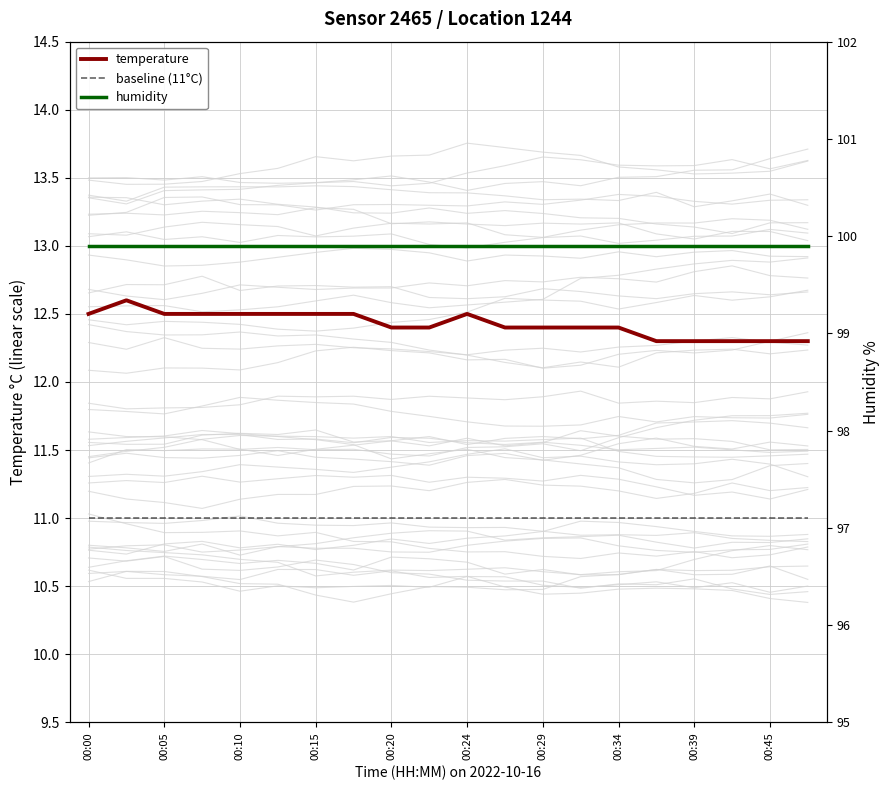

At which category is the sum across all series the highest?

00:05